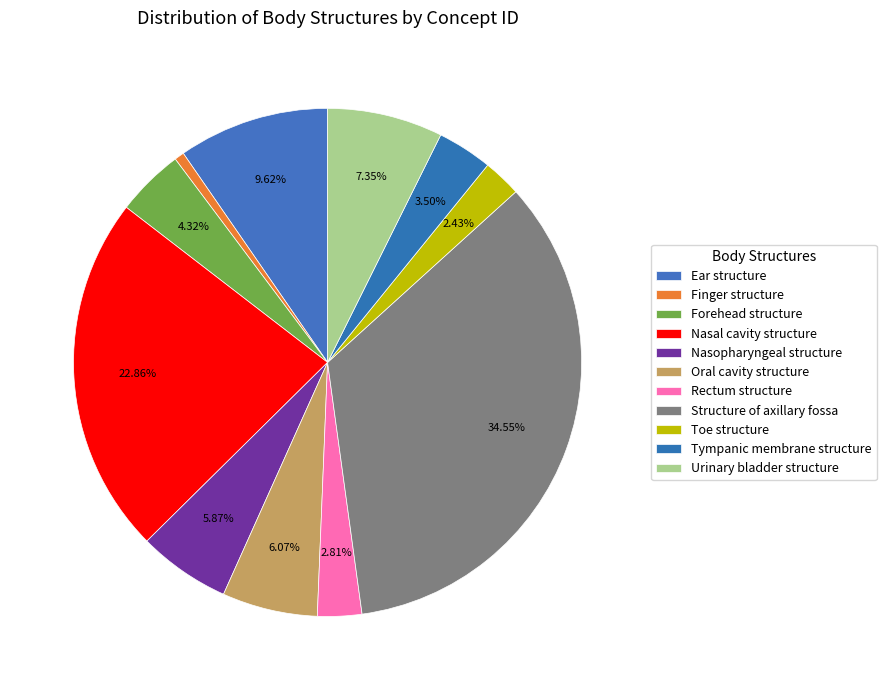

How many slices are in this pie chart?

11